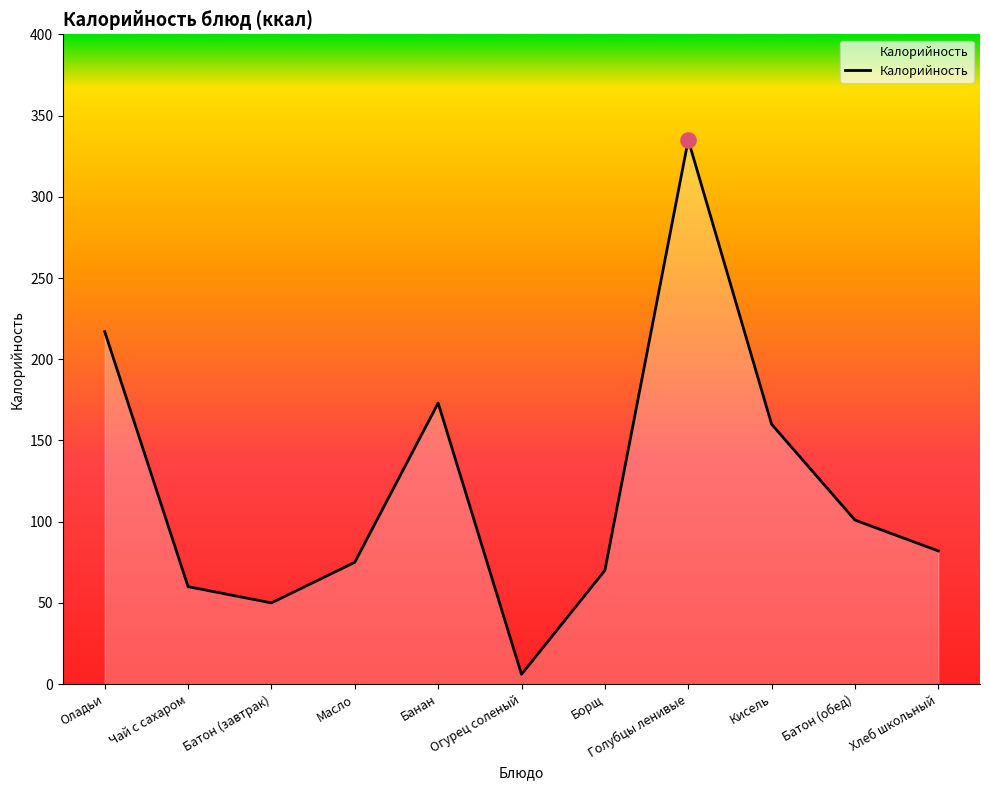

Approximately how many times larger is the value at Хлеб школьный compared to Огурец соленый?

13.7